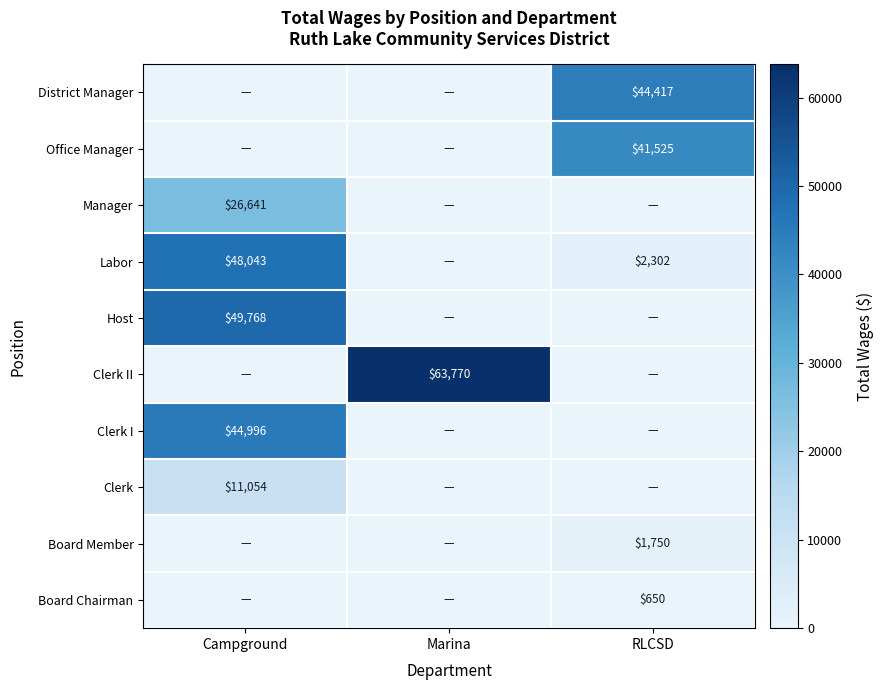

Is it true that District Manager equals 44417 at RLCSD?

True